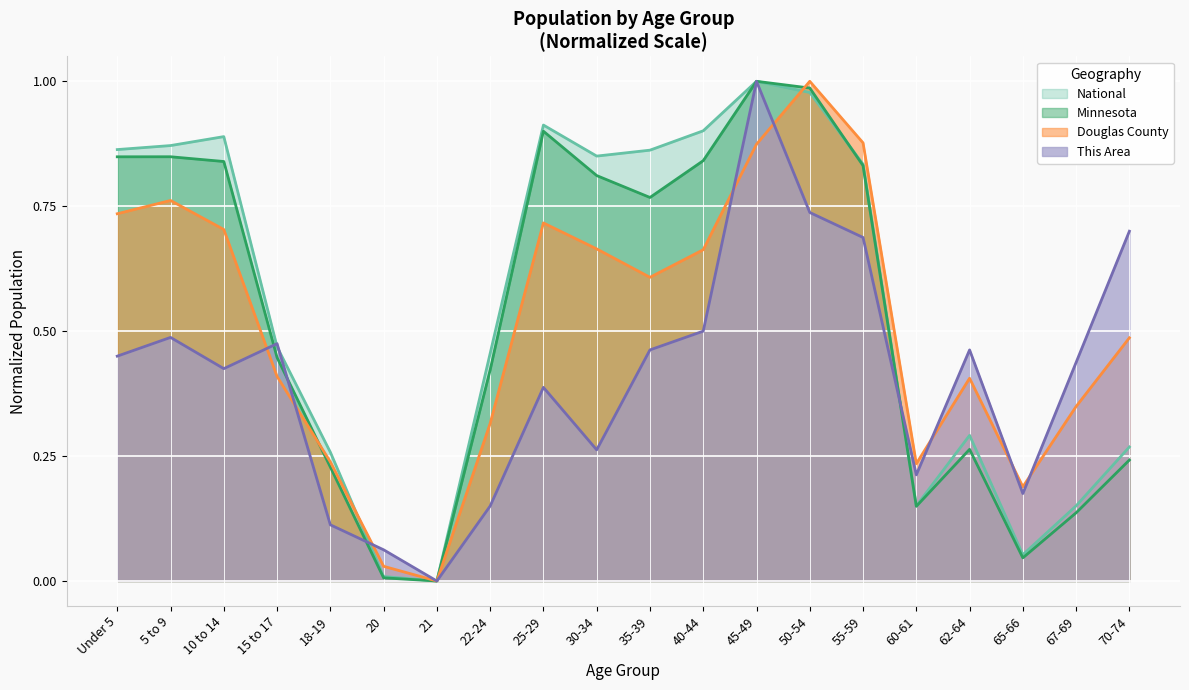

Rank the series at 65-66 from lowest to highest value.

Minnesota, National, This Area, Douglas County